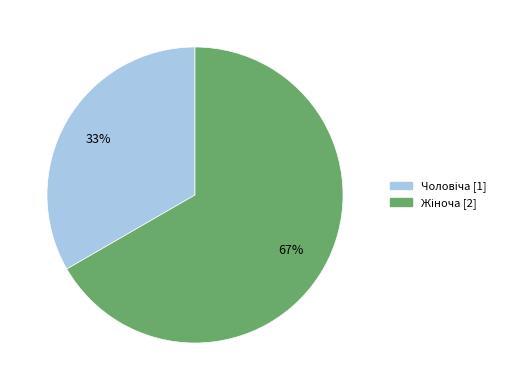

Does any single category account for the majority?

Yes